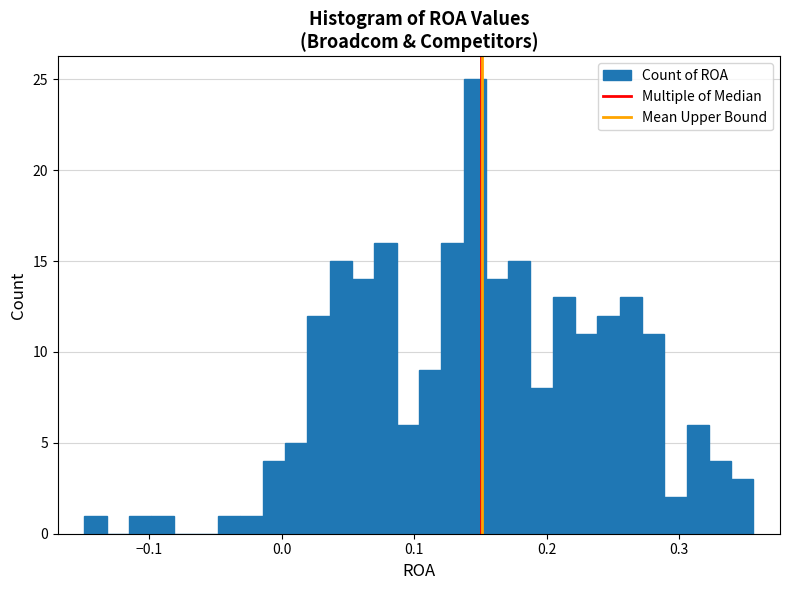

Read against the x-axis, roughly where is the centre of the tallest bar?

0.15